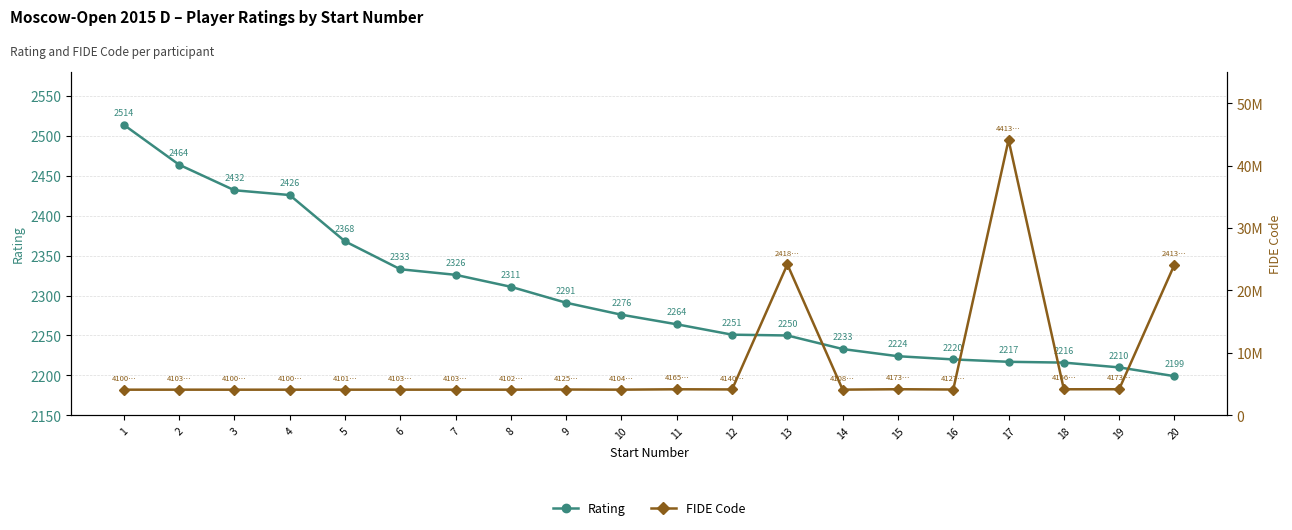

Which series has the widest spread of values?

FIDE Code